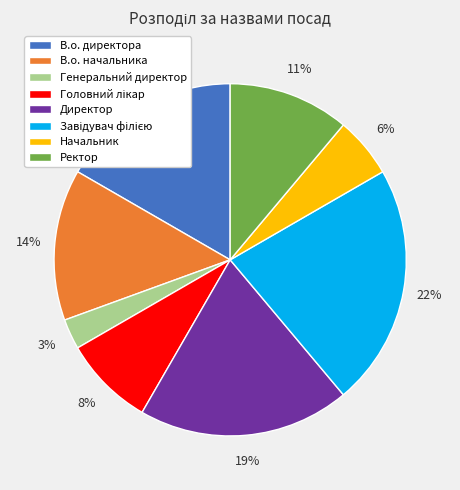

What is the smallest slice in the pie chart?

Генеральний директор